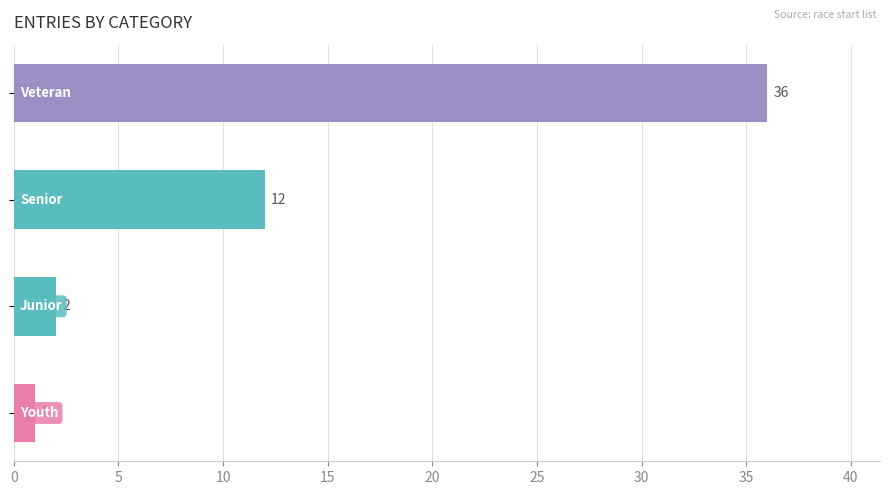

Reading bottom to top, list all the values displayed in this chart.

1	2	12	36